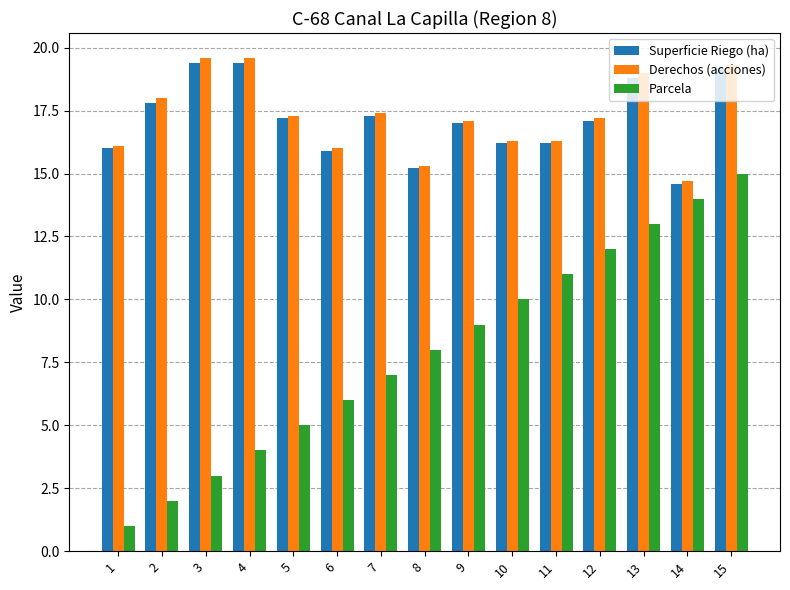

How many groups of bars are there?

15